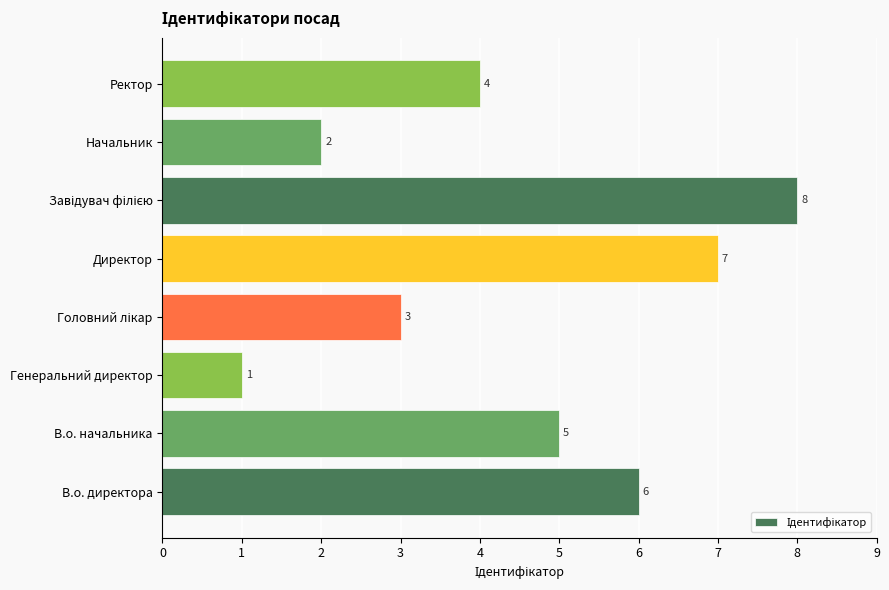

At which label is the value closest to 4?

Ректор